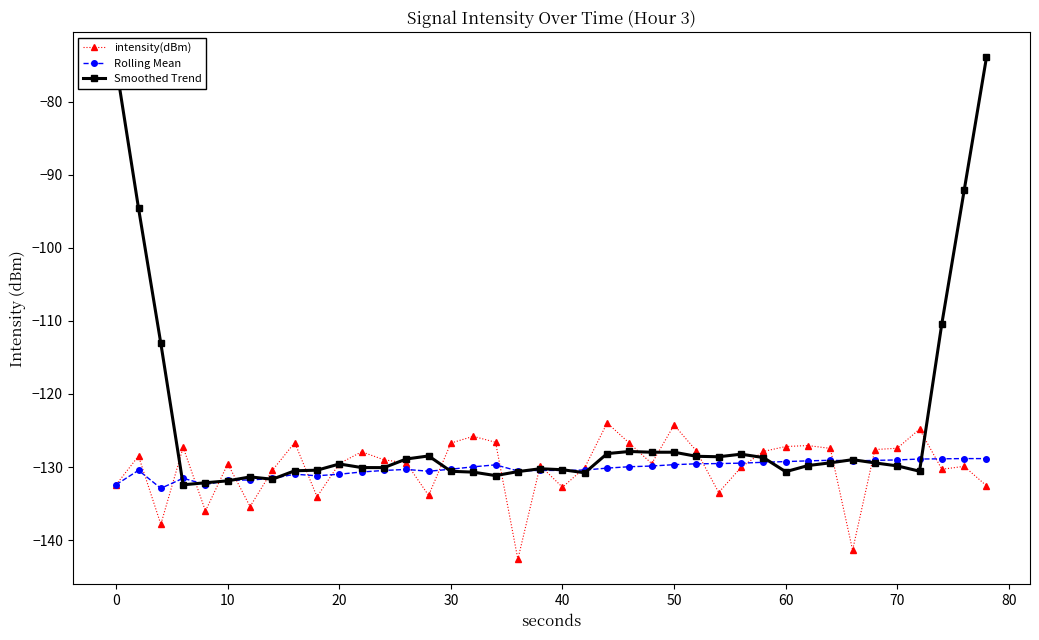

True or false: Smoothed Trend has more than 0 points higher than both neighbors.

True